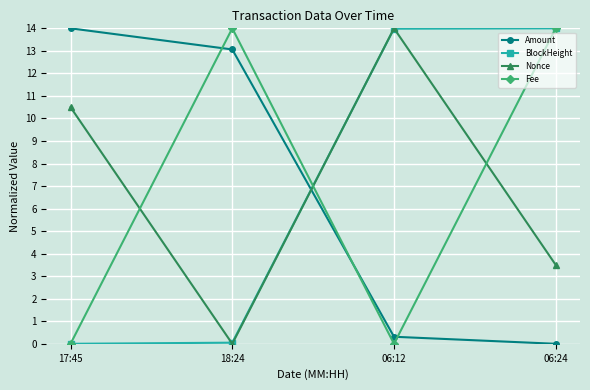

How many times do Fee and Amount cross each other?

3